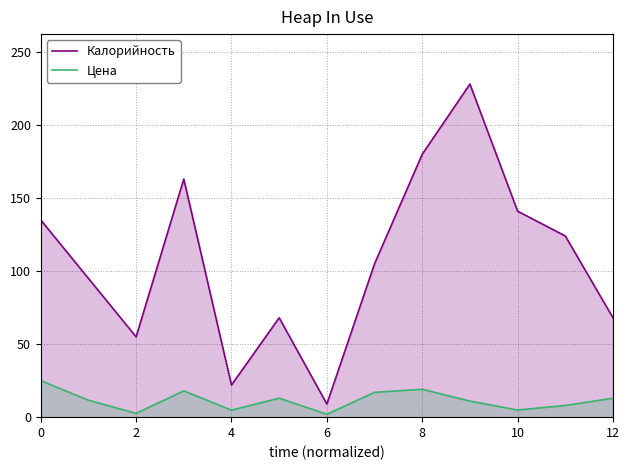

Rank the series by their maximum value, from lowest to highest.

Цена, Калорийность